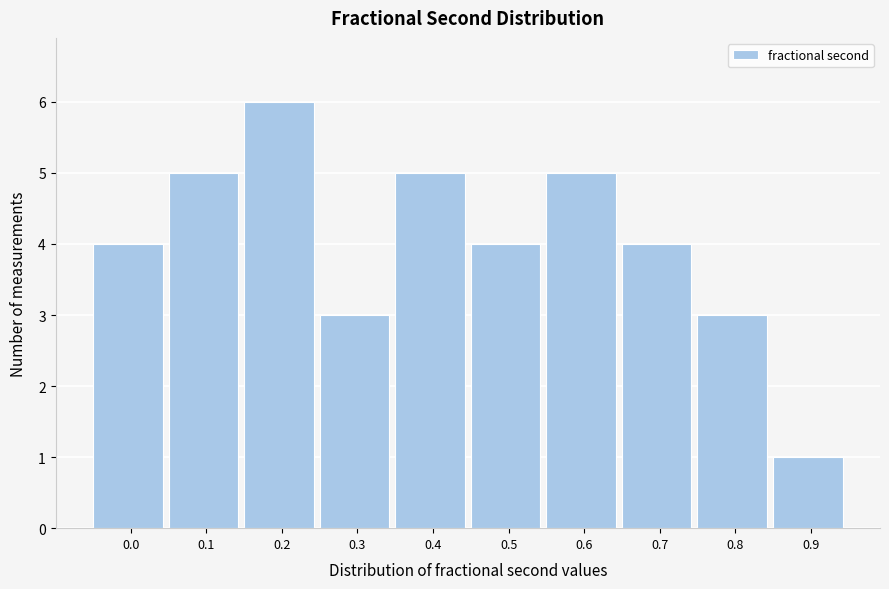

Reading left to right, list all the values displayed in this chart.

0.0=4	0.1=5	0.2=6	0.3=3	0.4=5	0.5=4	0.6=5	0.7=4	0.8=3	0.9=1